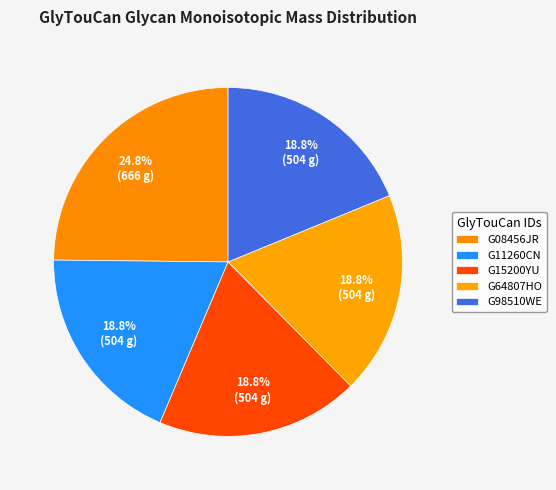

What is the change in value from G08456JR to G98510WE?

-162.1